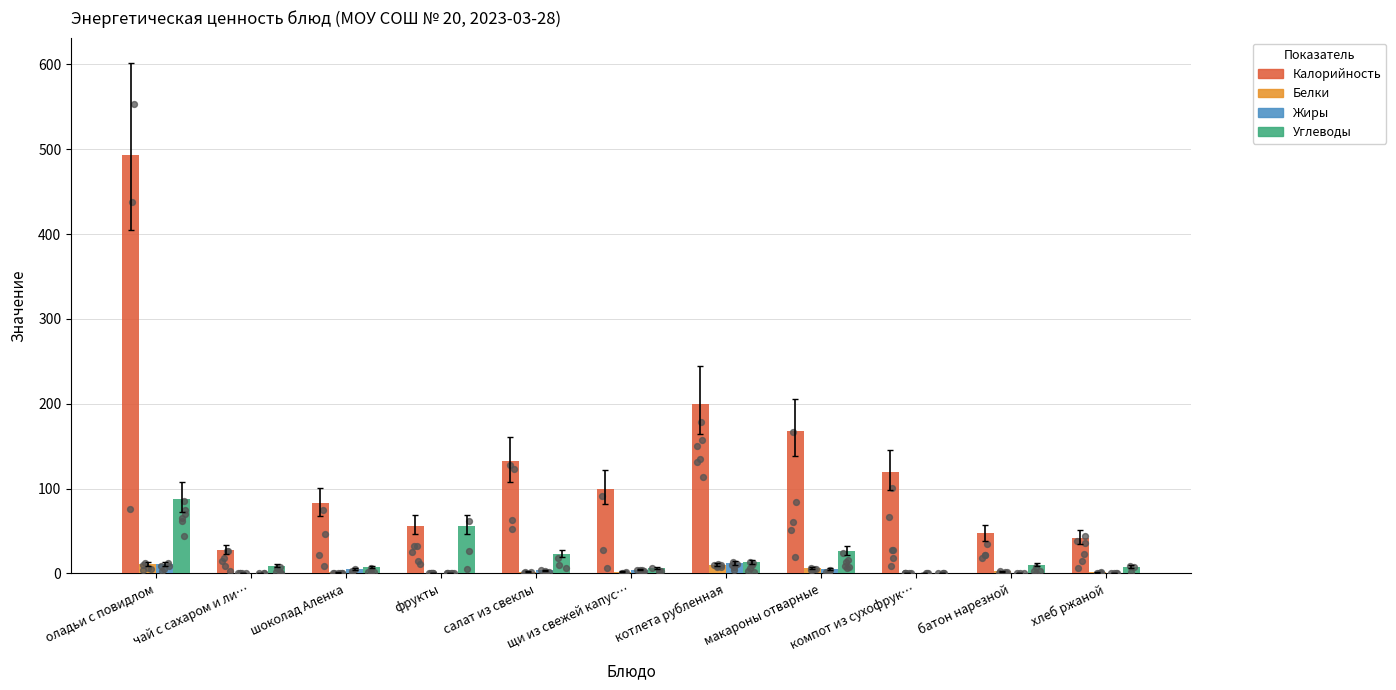

At which category is the sum across all series the highest?

оладьи с повидлом